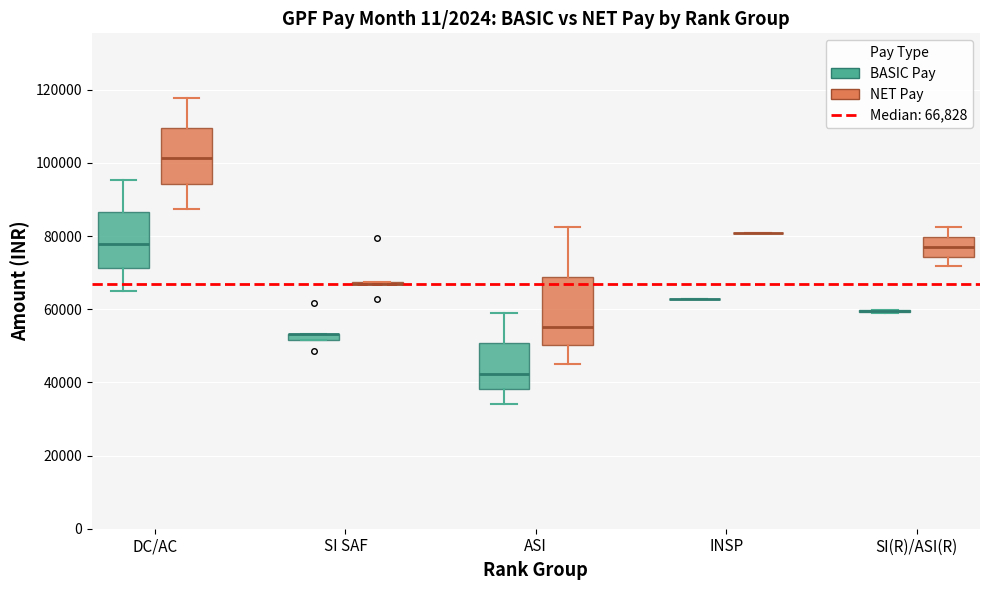

Which box is the tallest, from its lower edge to its upper edge?

ASI (NET Pay)